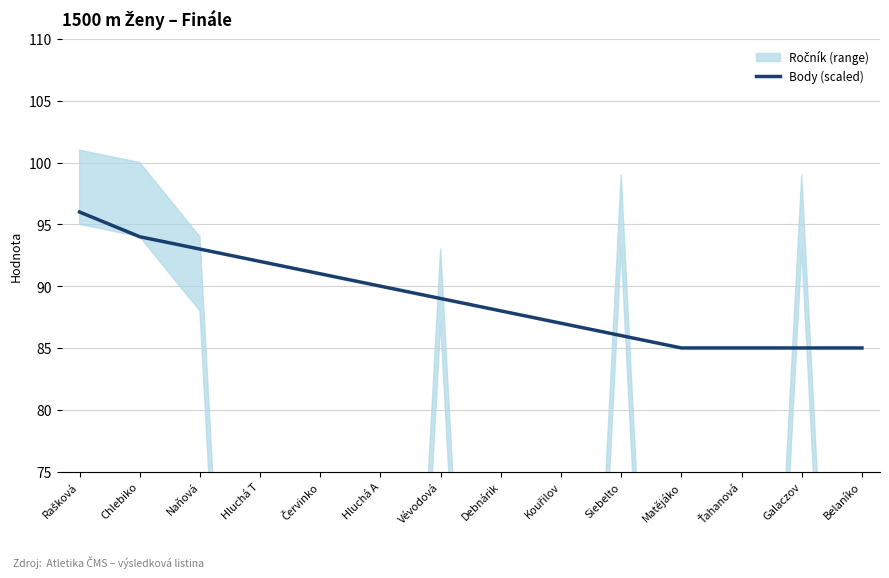

How many values are below 89?

7